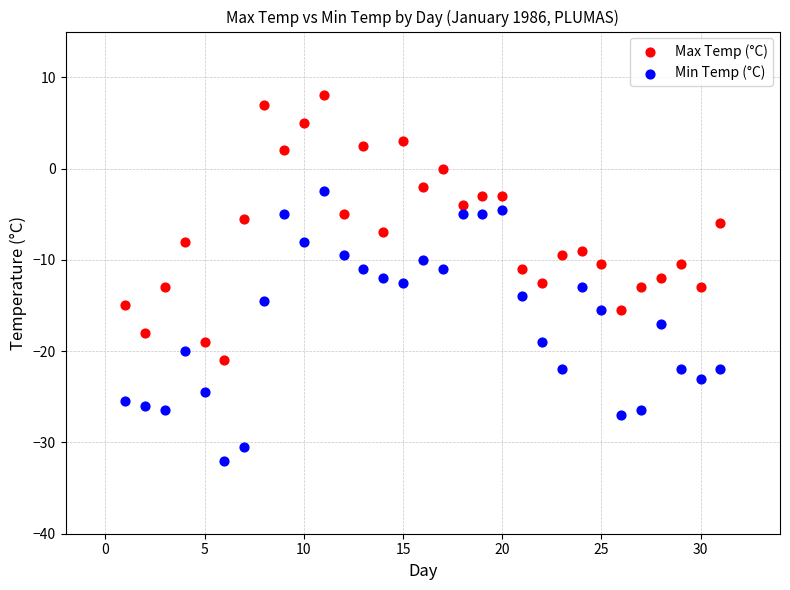

Across all data points, what is the range of X values (max minus min)?

30.0